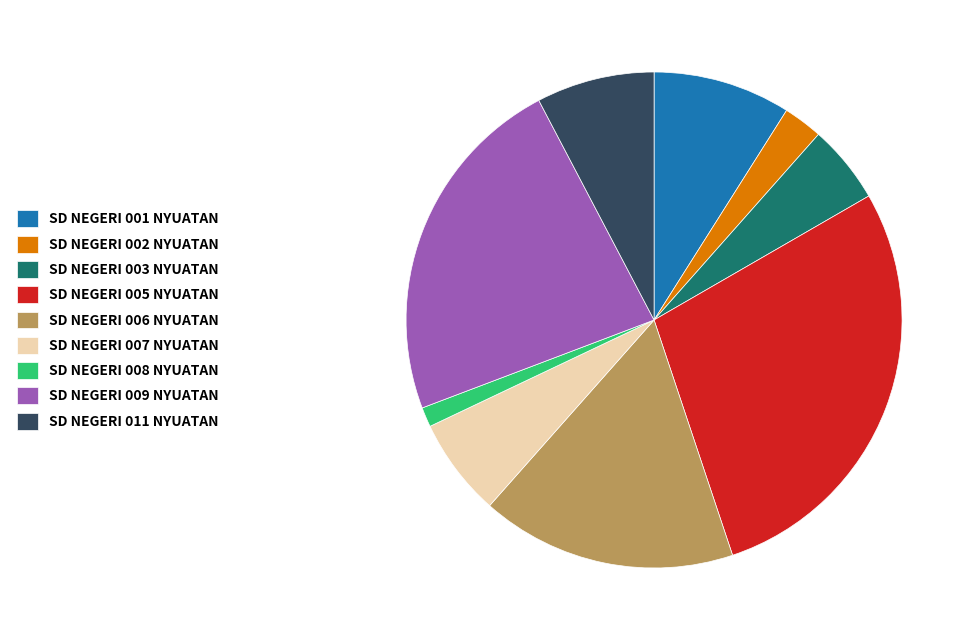

What is the ratio of the value at SD NEGERI 003 NYUATAN to the value at SD NEGERI 001 NYUATAN?

0.6